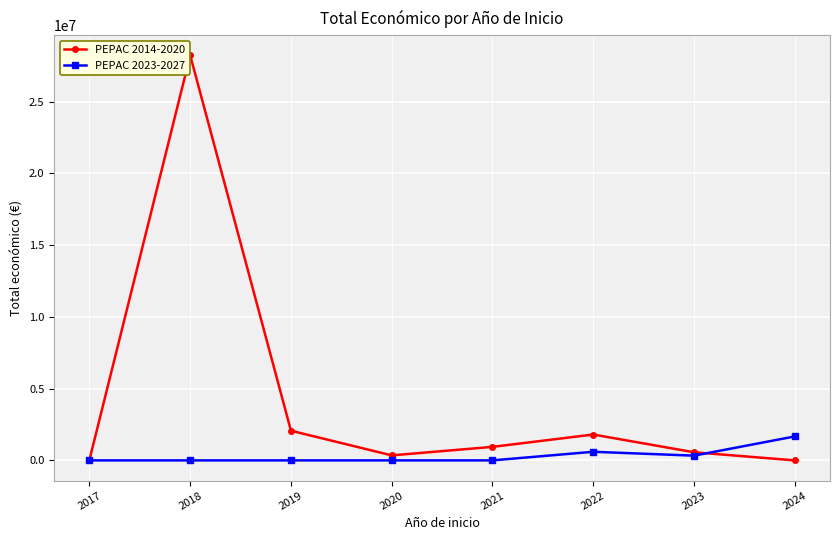

True or false: PEPAC 2014-2020 has more than 2 points higher than both neighbors.

False